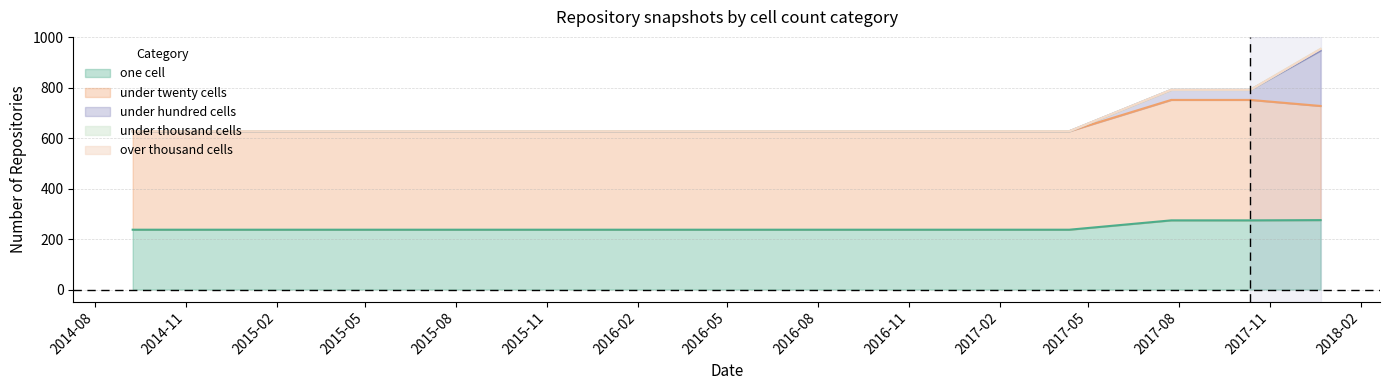

Reading left to right, list all the values displayed in this chart.

one_cell: 2014-09-08=237	2015-01-19=237	2015-04-09=237	2015-07-03=237	2015-10-01=237	2016-01-04=237	2016-04-05=237	2016-07-04=237	2016-10-07=237	2016-12-27=237	2017-04-12=237	2017-07-24=274	2017-10-12=274	2017-12-22=275
under_twenty_cells: 2014-09-08=390	2015-01-19=390	2015-04-09=390	2015-07-03=390	2015-10-01=390	2016-01-04=390	2016-04-05=390	2016-07-04=390	2016-10-07=390	2016-12-27=390	2017-04-12=390	2017-07-24=477	2017-10-12=477	2017-12-22=452
under_hundred_cells: 2014-09-08=0	2015-01-19=0	2015-04-09=0	2015-07-03=0	2015-10-01=0	2016-01-04=0	2016-04-05=0	2016-07-04=0	2016-10-07=0	2016-12-27=0	2017-04-12=0	2017-07-24=40	2017-10-12=40	2017-12-22=219
under_thousand_cells: 2014-09-08=0	2015-01-19=0	2015-04-09=0	2015-07-03=0	2015-10-01=0	2016-01-04=0	2016-04-05=0	2016-07-04=0	2016-10-07=0	2016-12-27=0	2017-04-12=0	2017-07-24=0	2017-10-12=0	2017-12-22=7
over_thousand_cells: 2014-09-08=0	2015-01-19=0	2015-04-09=0	2015-07-03=0	2015-10-01=0	2016-01-04=0	2016-04-05=0	2016-07-04=0	2016-10-07=0	2016-12-27=0	2017-04-12=0	2017-07-24=0	2017-10-12=0	2017-12-22=0